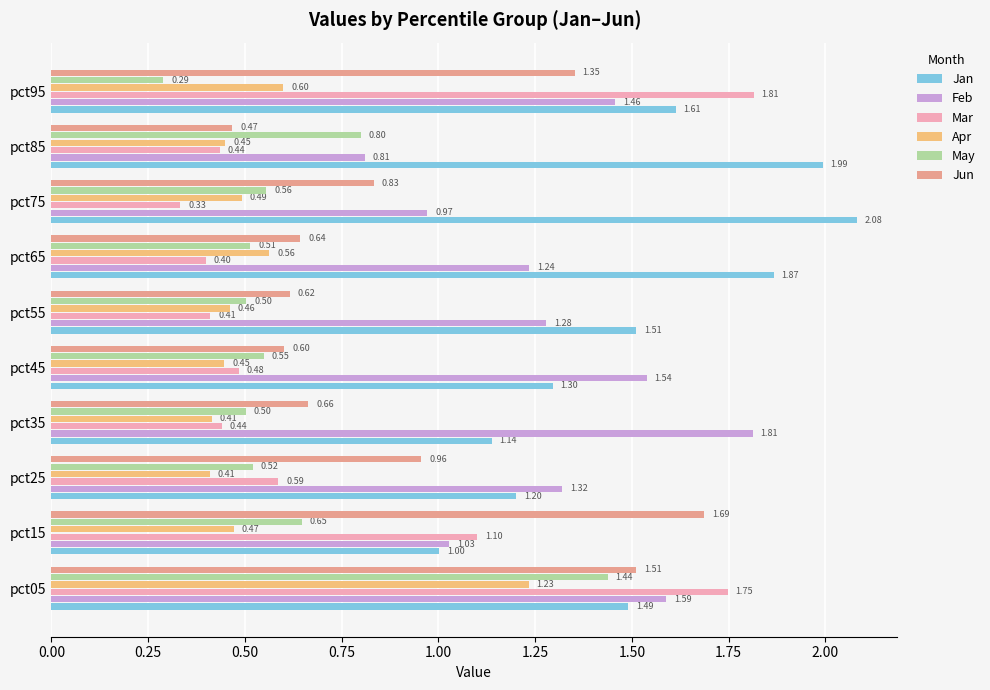

At pct85, list the series in order from smallest to largest.

Mar, Apr, Jun, May, Feb, Jan